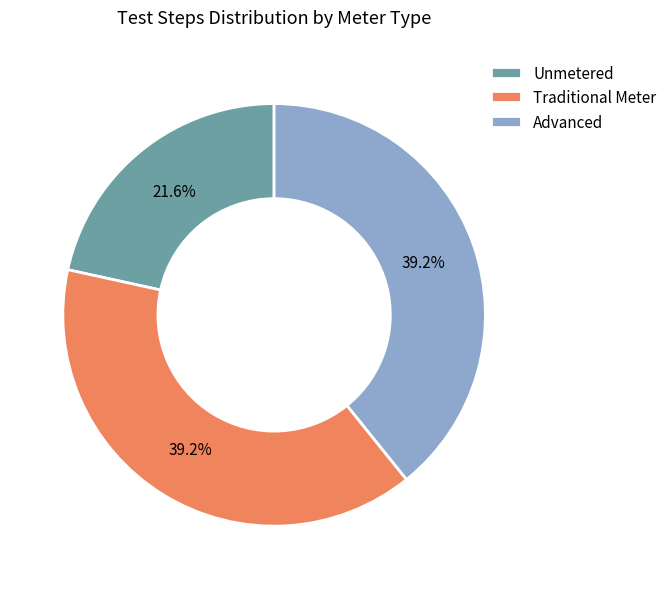

How many slices are in this pie chart?

3